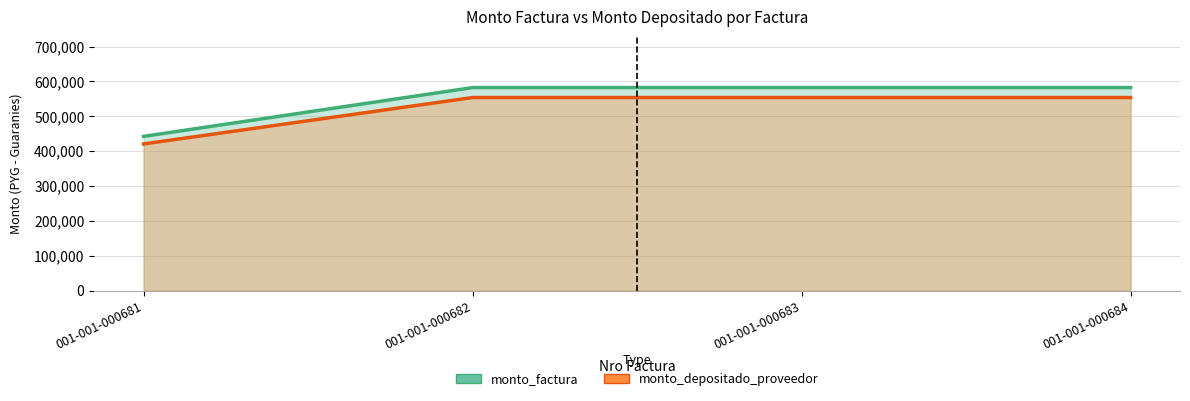

Is the value of monto_factura at 001-001-000684 greater than the value of monto_depositado_proveedor at 001-001-000681?

Yes